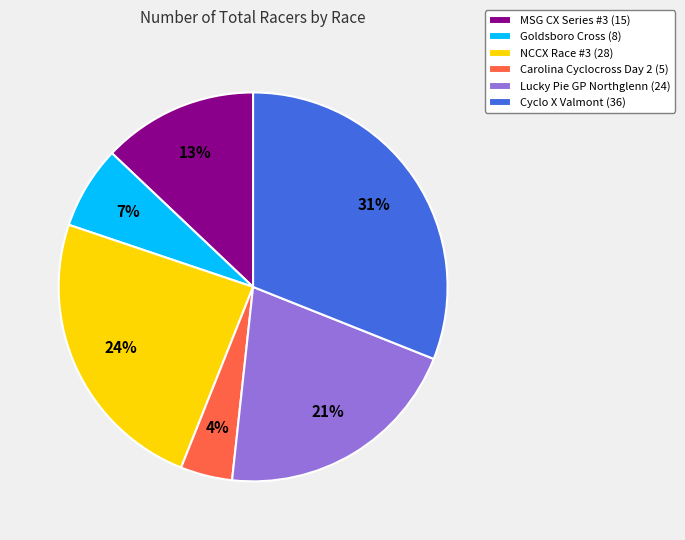

Combined, do Goldsboro Cross (8) and Cyclo X Valmont (36) account for over 50%?

No